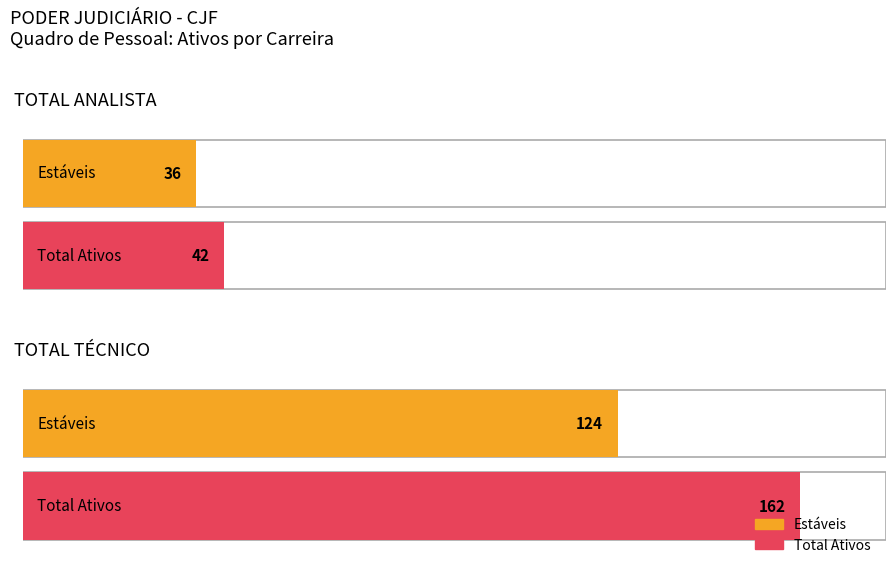

What is the difference between the maximum and minimum values in the Total Ativos series?

120